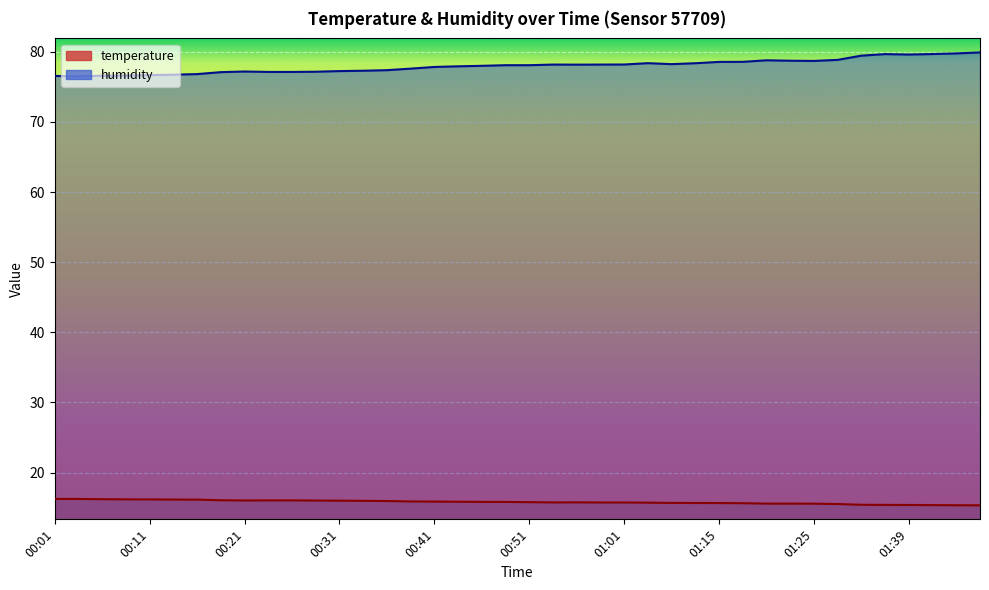

What is the value of the temperature point at the 26th from the left?

15.7